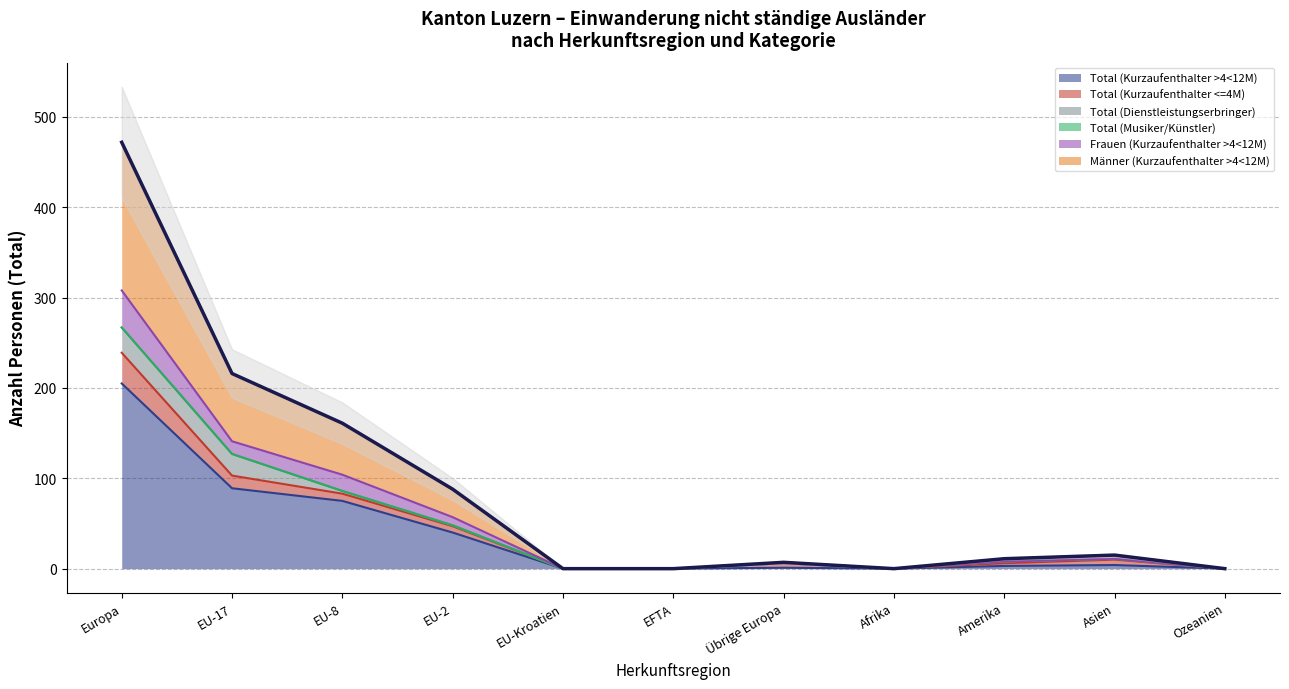

What is the difference between the Total (Kurzaufenthalter >4<12M) values at Übrige Europa and Amerika?

2